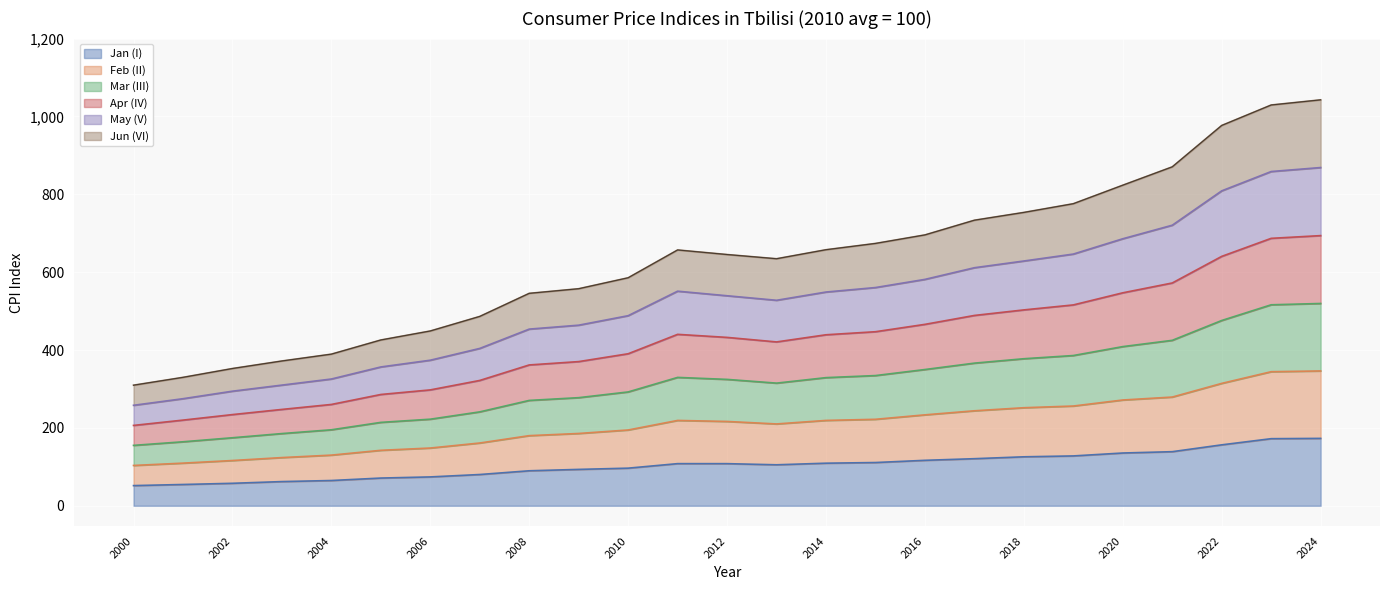

Which category has the highest value in the Feb (II) series?

2024